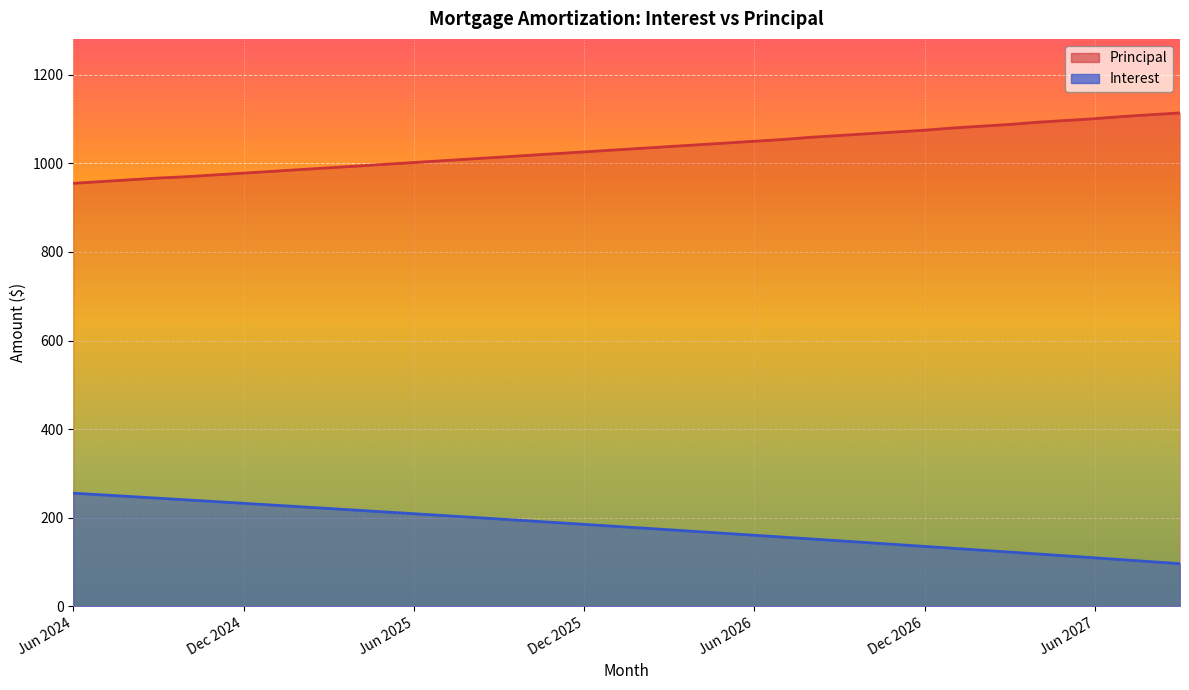

True or false: Interest has more than 1 points higher than both neighbors.

False